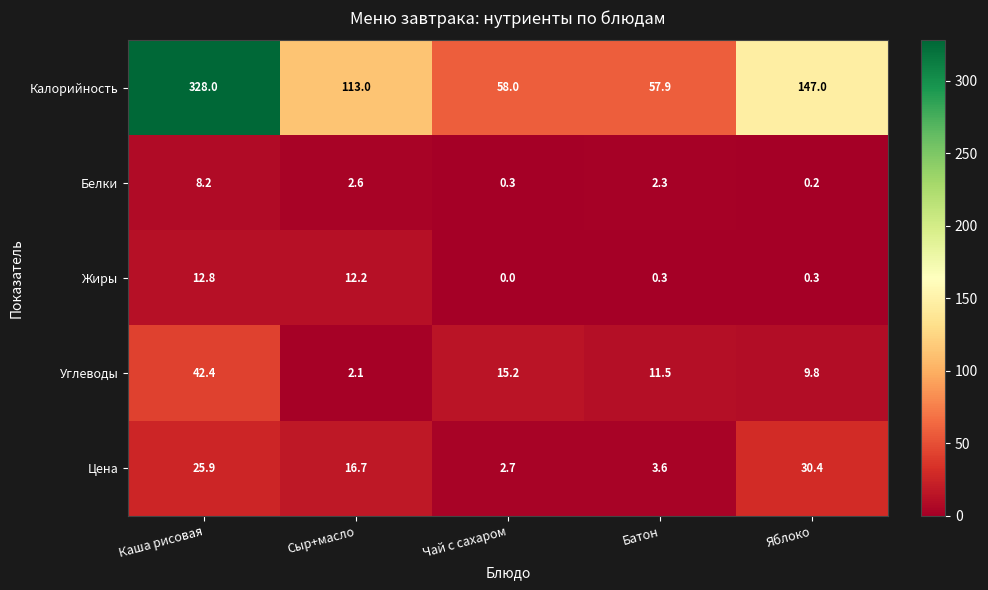

Reading left to right, what are all the values shown in this chart?

Калорийность: 328.0	113.0	58.0	57.9	147.0
Белки: 8.2	2.6	0.3	2.3	0.2
Жиры: 12.8	12.2	0.0	0.3	0.3
Углеводы: 42.4	2.1	15.2	11.5	9.8
Цена: 25.9	16.7	2.7	3.6	30.4